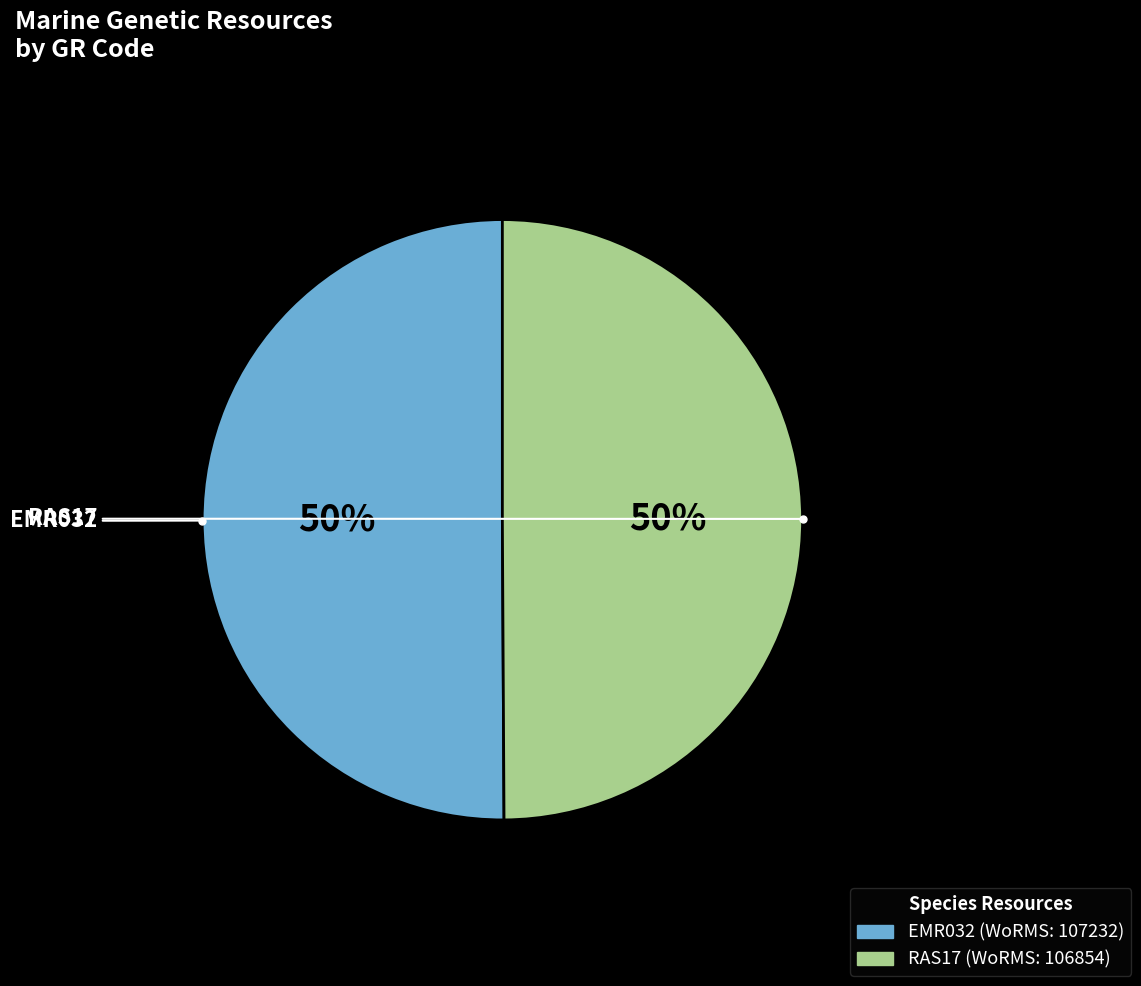

Combined, do EMR032 and RAS17 account for over 50%?

Yes